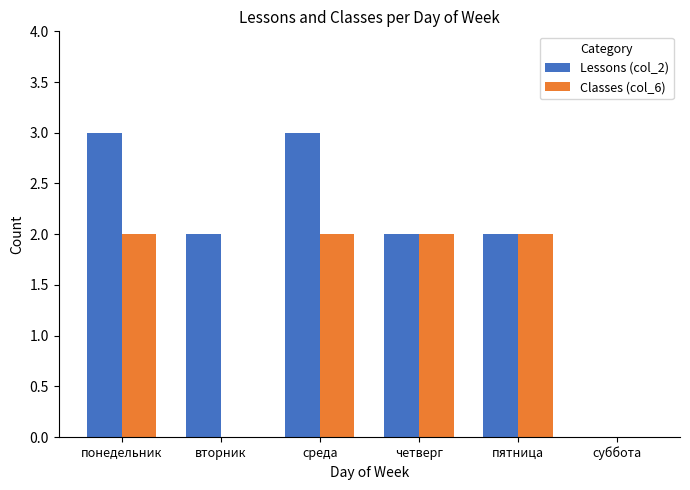

Is the value of Classes (col_6) at пятница greater than the value of Lessons (col_2) at среда?

No